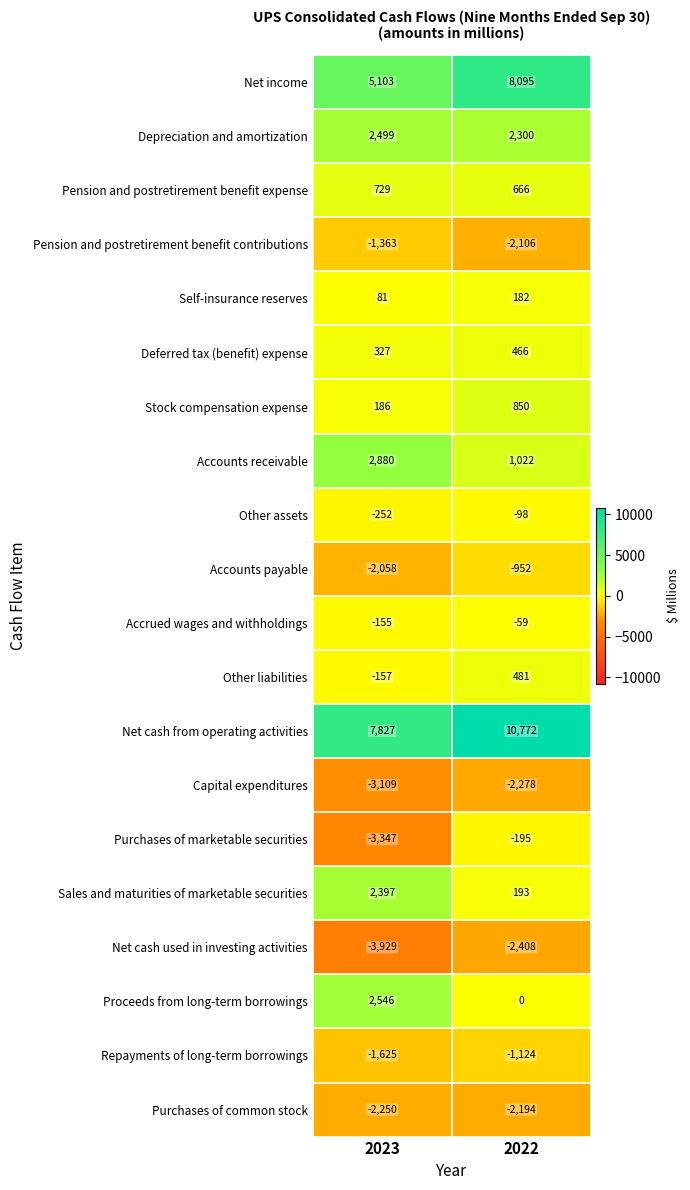

The Deferred tax (benefit) expense series shows 327 at 2023. True or false?

True